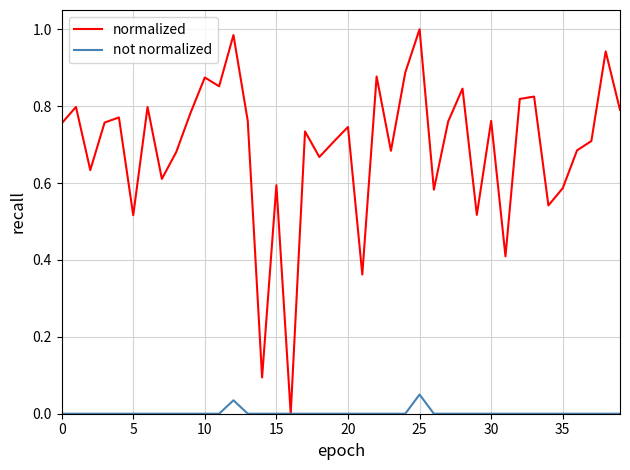

Which series has the largest total across all categories?

normalized